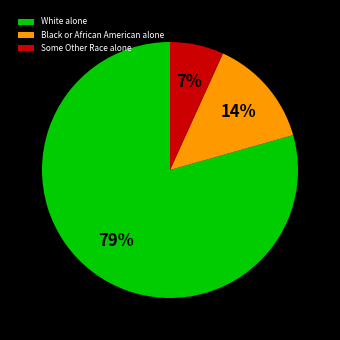

What percentage is the Black or African American alone slice, to the nearest percent?

14%